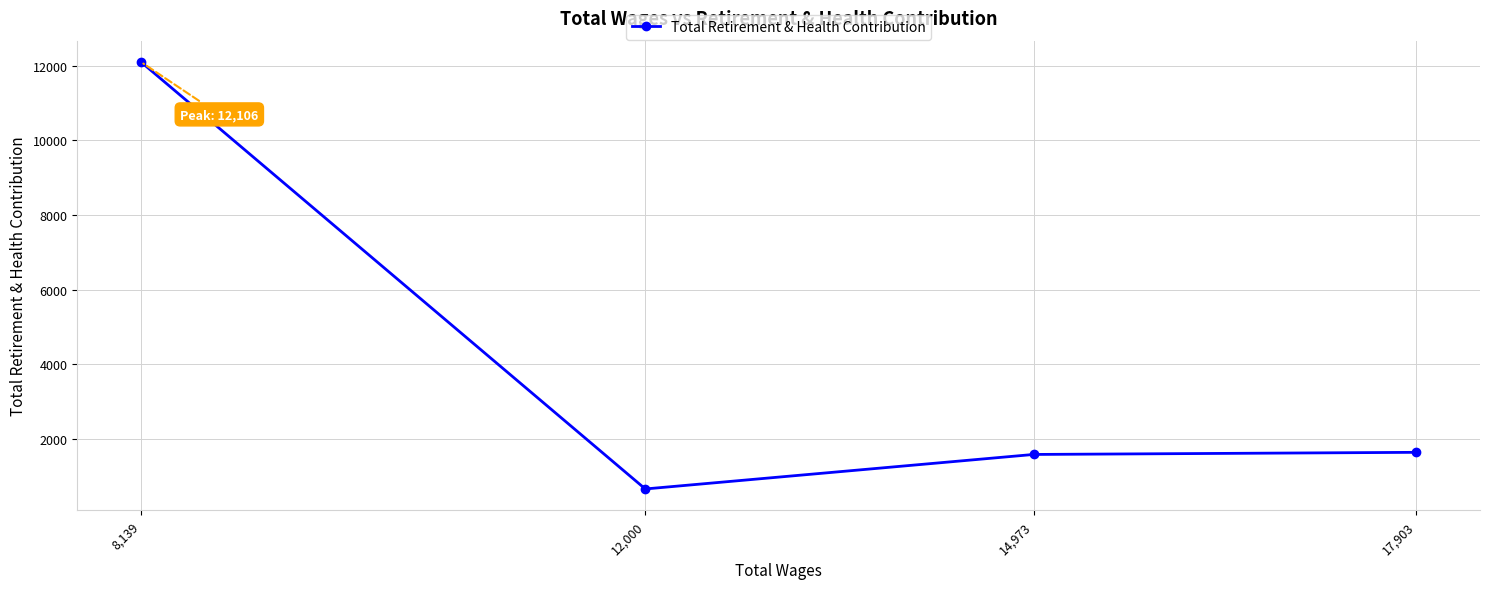

Reading left to right, what are all the values shown in this chart?

8,139=12106	12,000=648	14,973=1574	17,903=1631